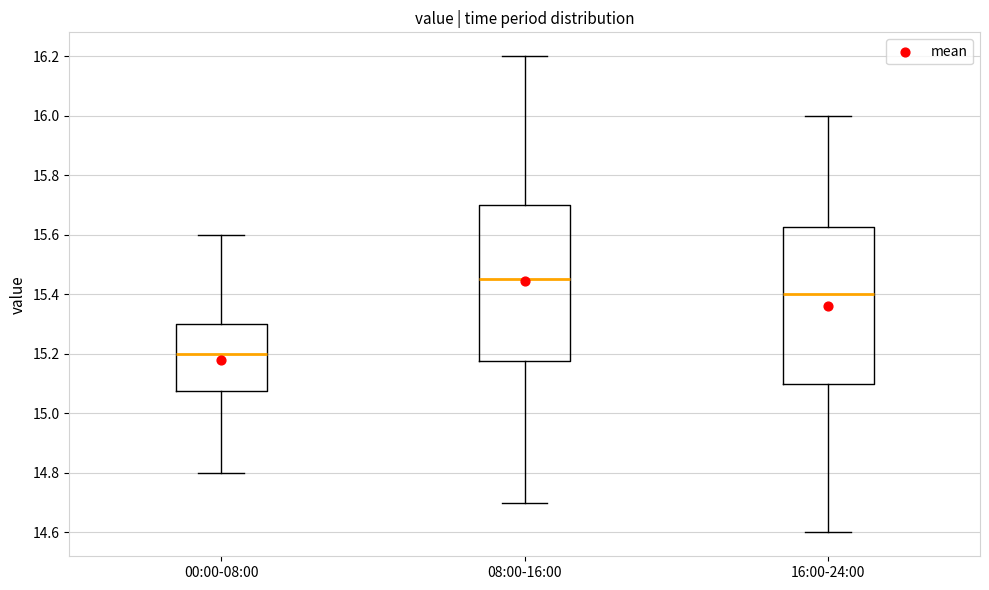

Reading left to right, read every box against the y-axis: the position of its median line, the range the box covers, and the ends of its whiskers. The values are not printed on the chart, so give them approximately, as read against the axis.

00:00-08:00: median 15.20, box 15.08 to 15.30, whiskers 14.80 to 15.60
08:00-16:00: median 15.46, box 15.18 to 15.70, whiskers 14.70 to 16.20
16:00-24:00: median 15.40, box 15.10 to 15.62, whiskers 14.60 to 16.00